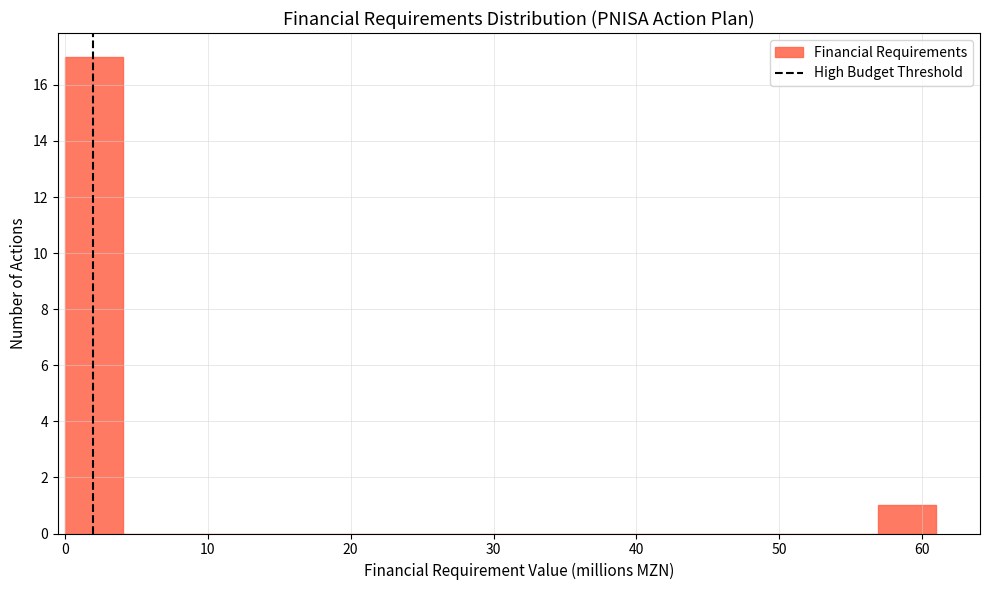

Reading left to right, transcribe this chart: for each bar, give the range it covers on the x-axis and its height. Neither the bar edges nor the heights are printed on the chart, so give them approximately, as read against the axes.

0 to 4: 17
4 to 8: 0
8 to 12: 0
12 to 16: 0
16 to 20: 0
20 to 24: 0
24 to 28: 0
28 to 33: 0
33 to 37: 0
37 to 41: 0
41 to 45: 0
45 to 49: 0
49 to 53: 0
53 to 57: 0
57 to 61: 1